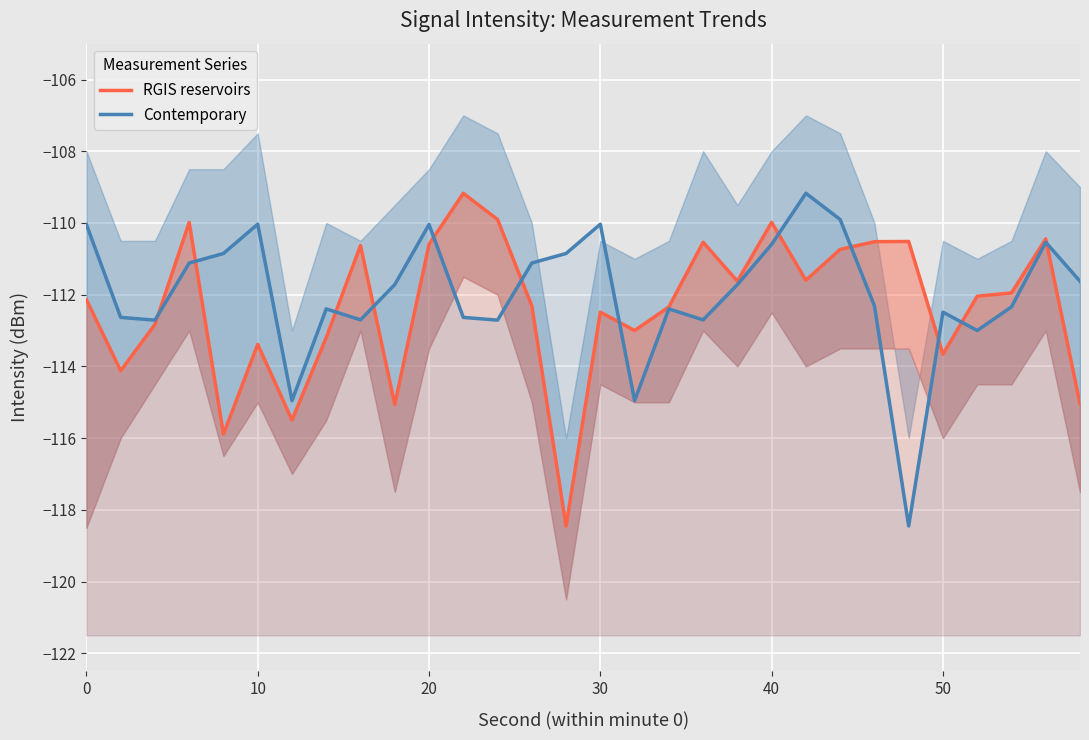

The RGIS reservoirs series shows -43.5 at 60. True or false?

False